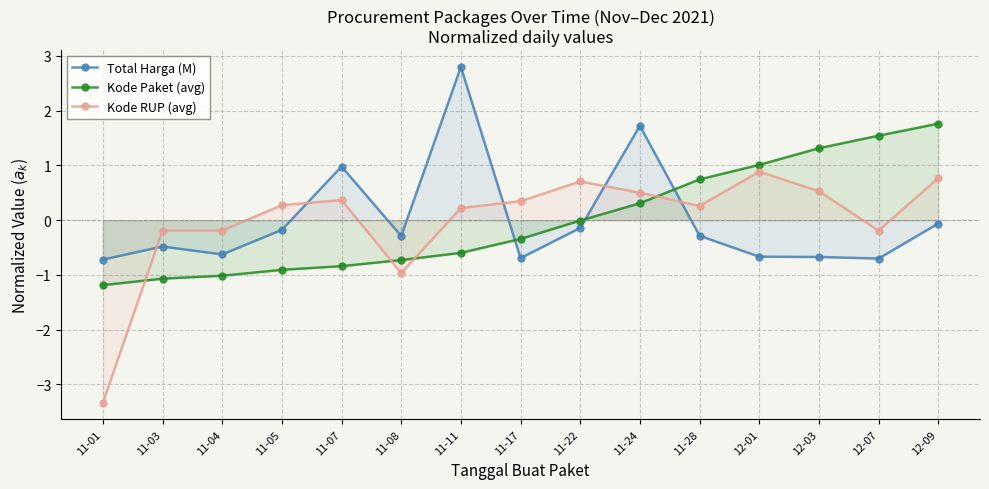

True or false: Kode RUP (avg) has a value of 0.3 at 11-28.

True